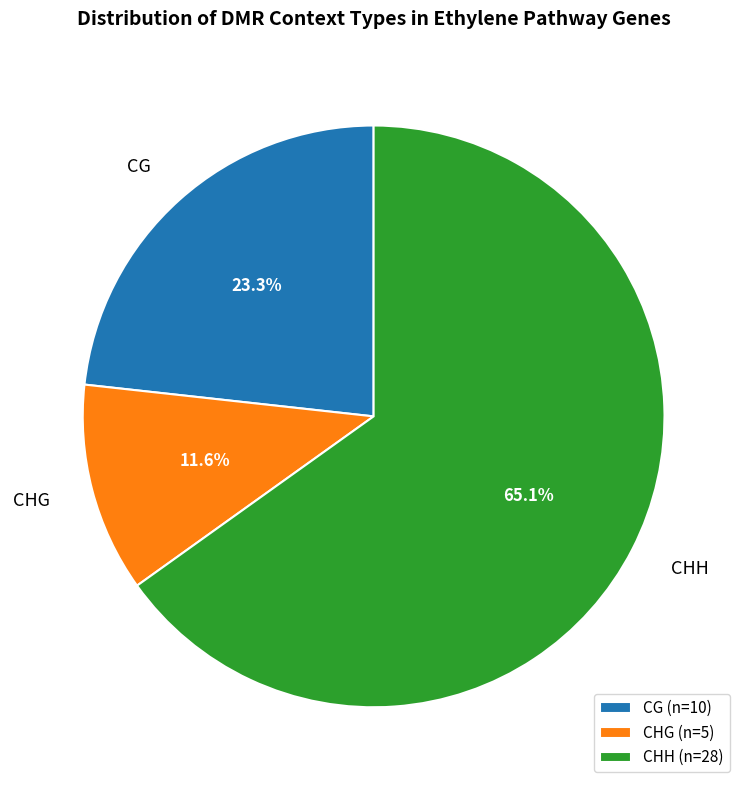

To the nearest percent, what percentage of the pie is CHG?

12%